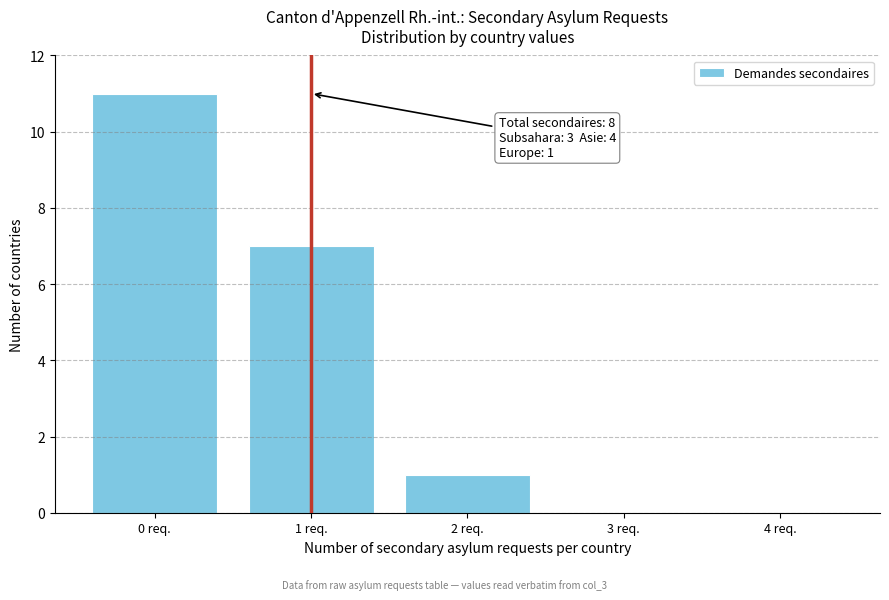

Which range on the x-axis has the tallest bar?

-0.5 to 0.5